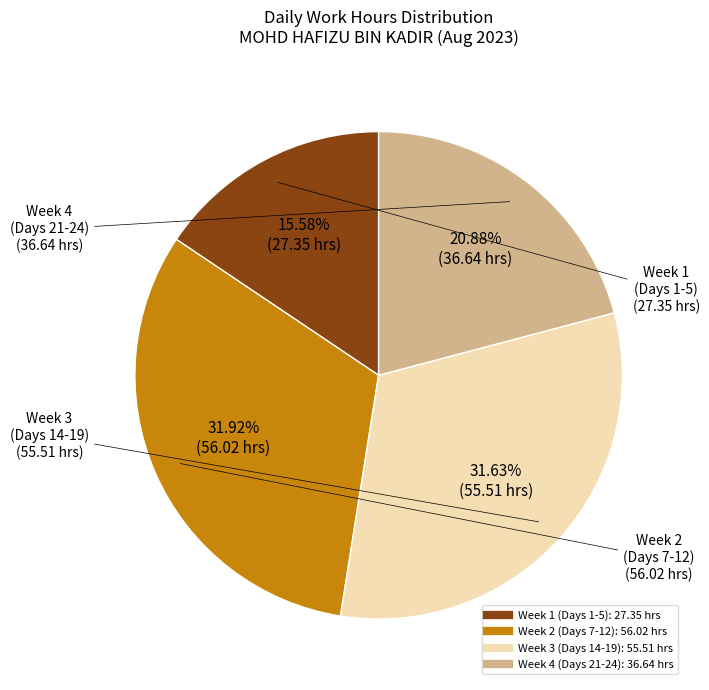

Is there any slice that represents more than half of the pie?

No